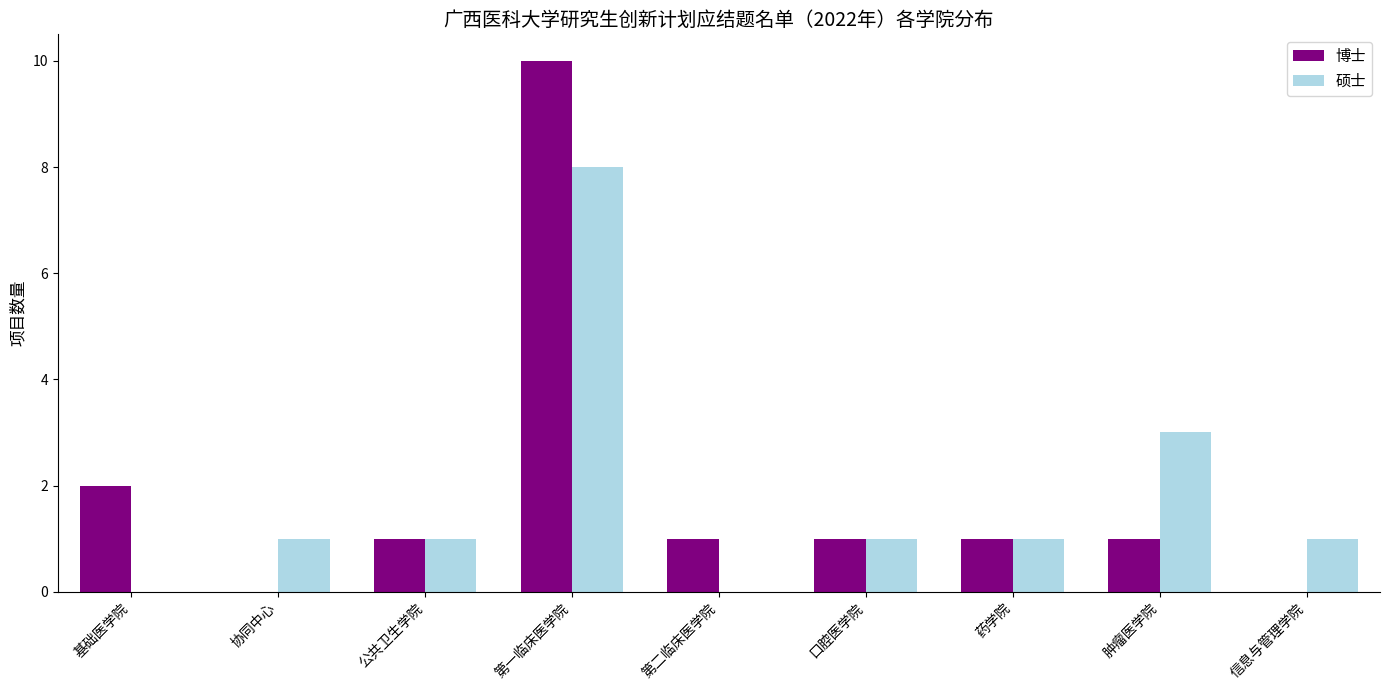

How many categories are shown in the chart?

9